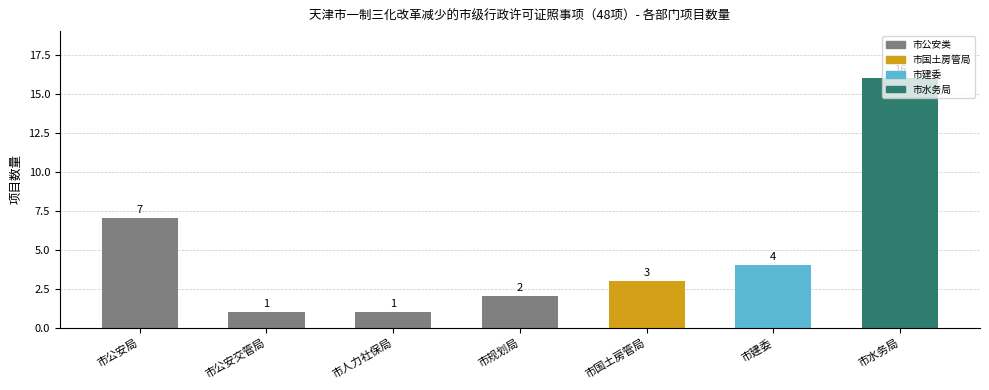

Rank the categories by value from highest to lowest.

市水务局, 市公安局, 市建委, 市国土房管局, 市规划局, 市公安交管局, 市人力社保局